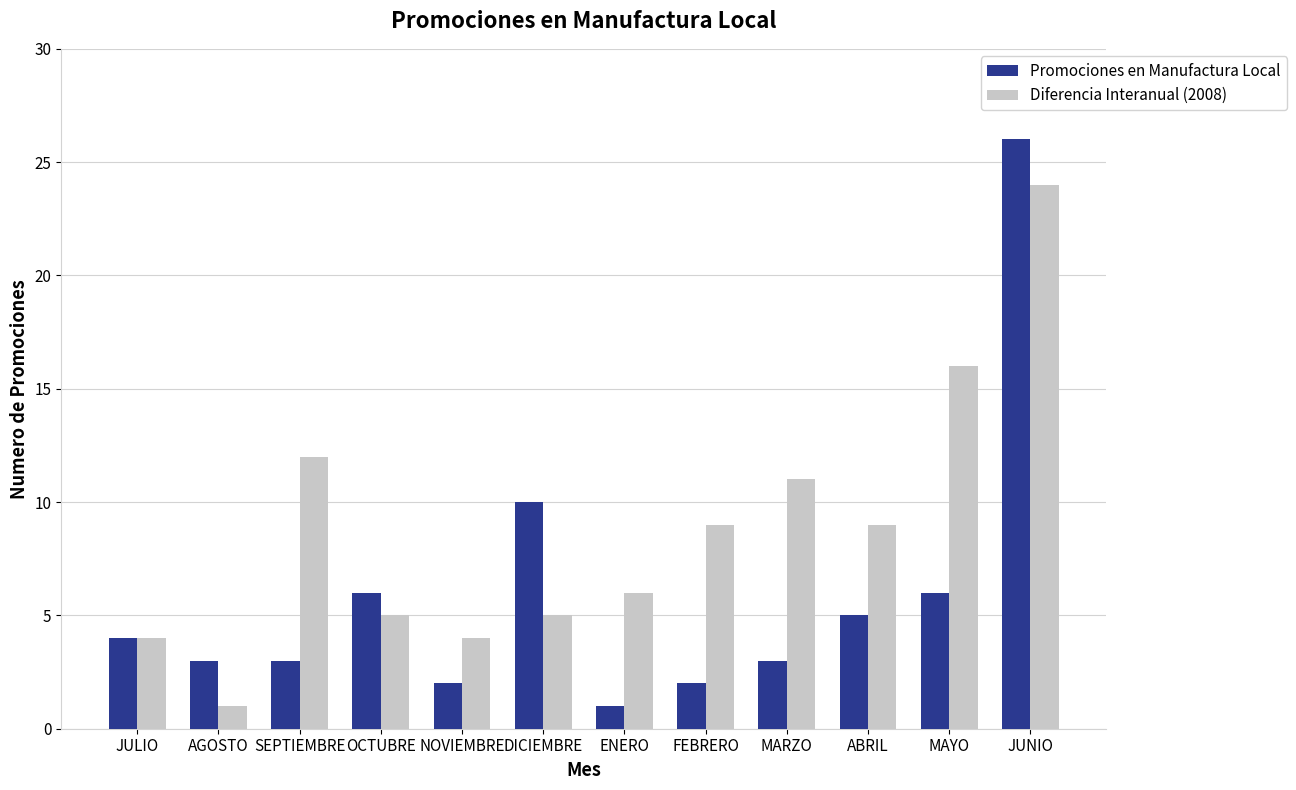

What is the difference between the Promociones en Manufactura Local values at AGOSTO and DICIEMBRE?

7